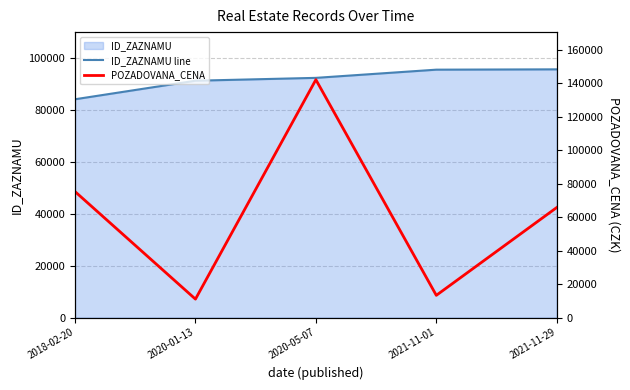

True or false: POZADOVANA_CENA has more than 1 points higher than both neighbors.

False